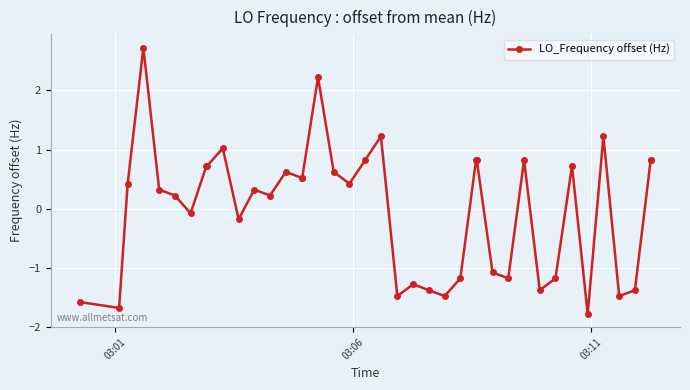

What is the difference between the second highest and second lowest values?

3.9